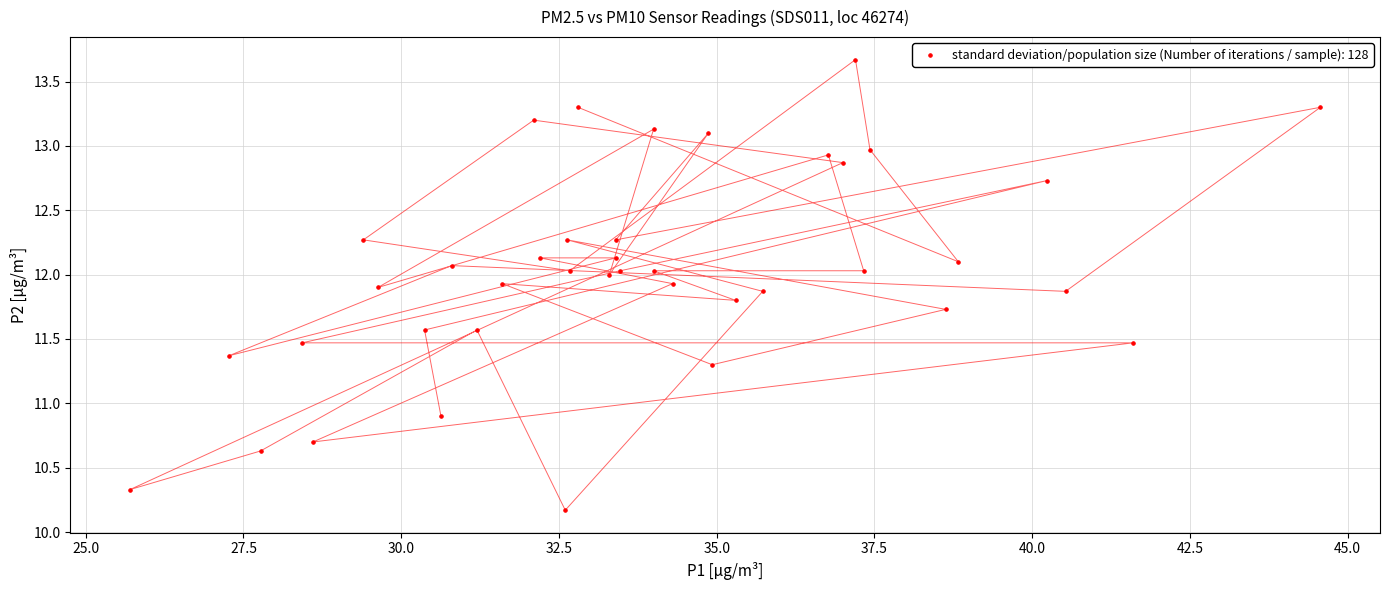

What Y value in the scatter plot is closest to 11?

10.9